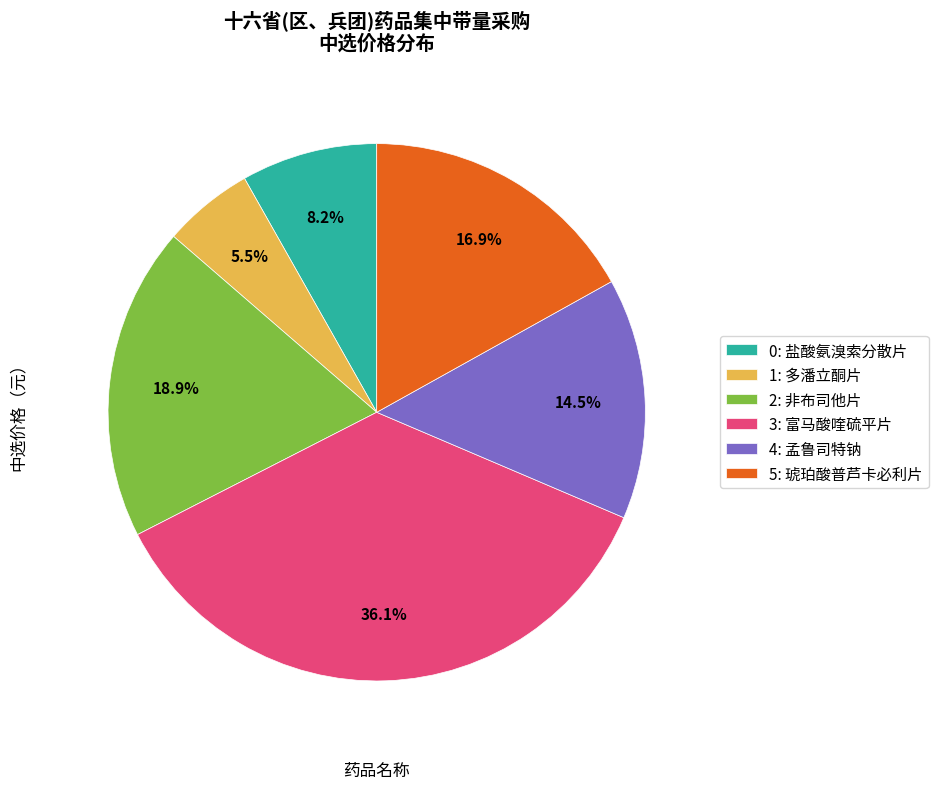

How many slices are in this pie chart?

6